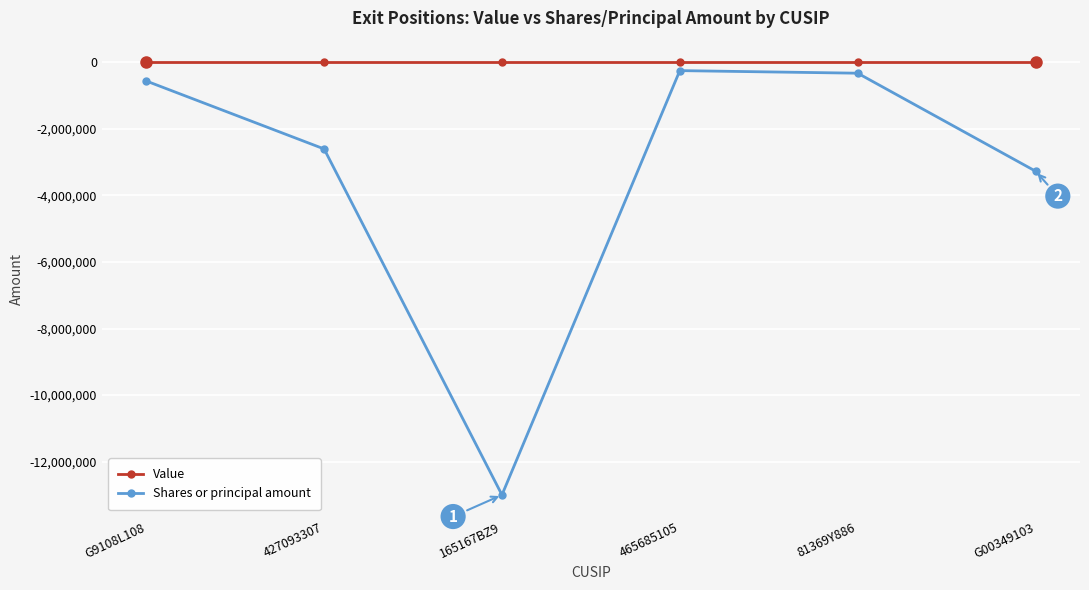

What is the difference between the highest and lowest values at 465685105?

250000